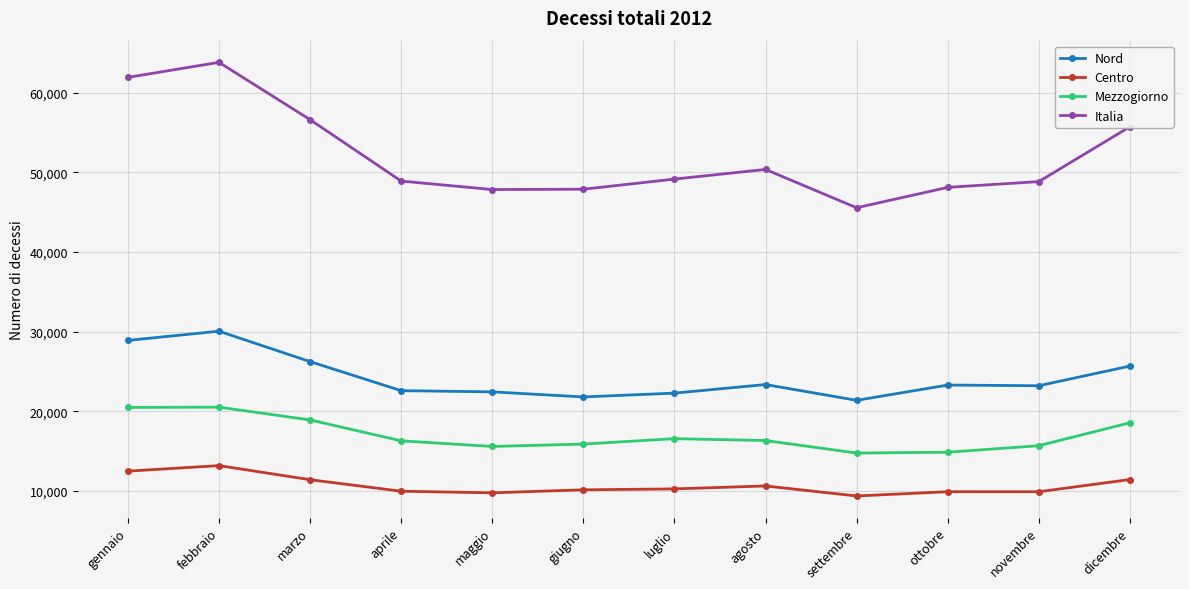

True or false: Italia and Centro cross at least once.

False